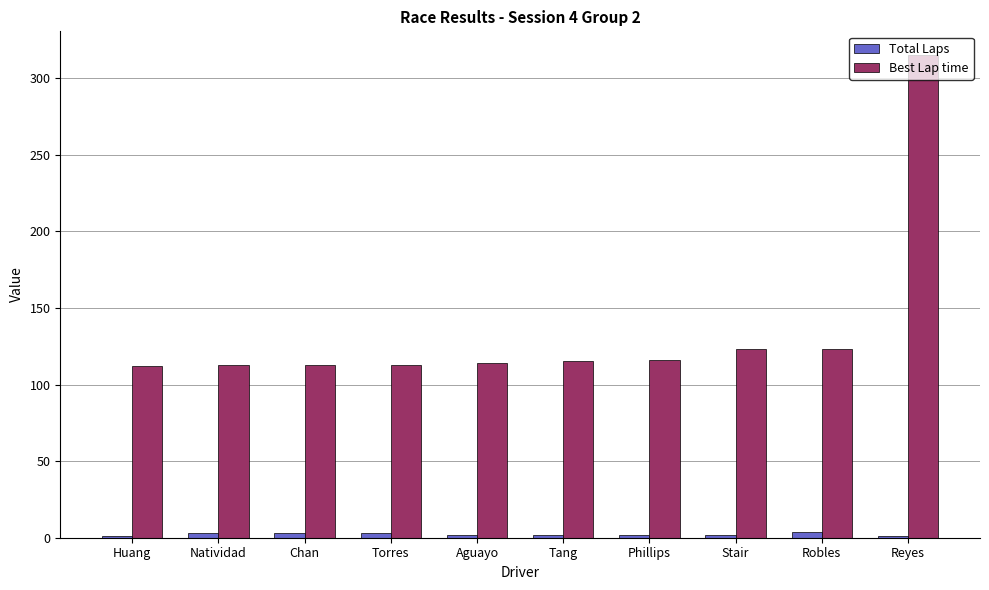

What is the greatest value displayed?

314.8